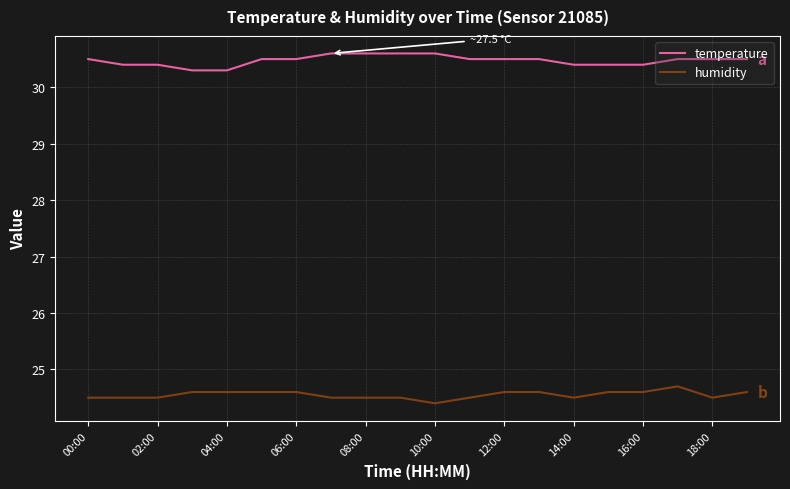

Which series has the largest total across all categories?

temperature